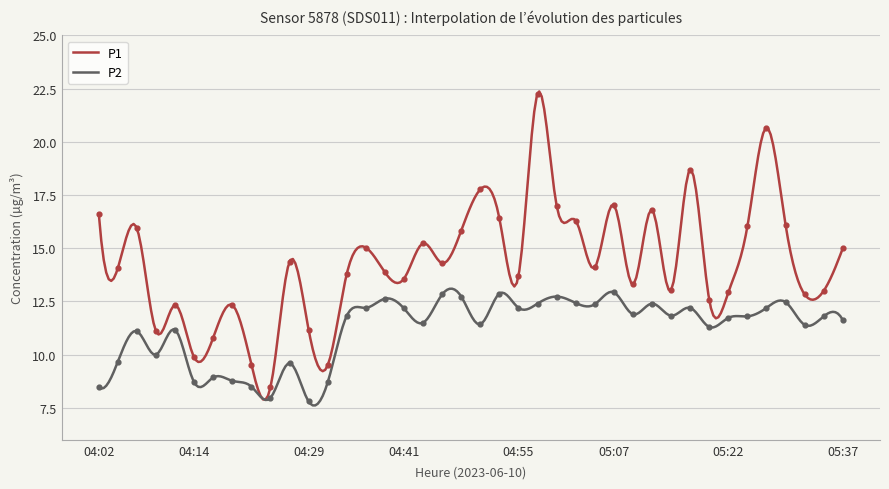

Which series contains the lowest Y value?

P2